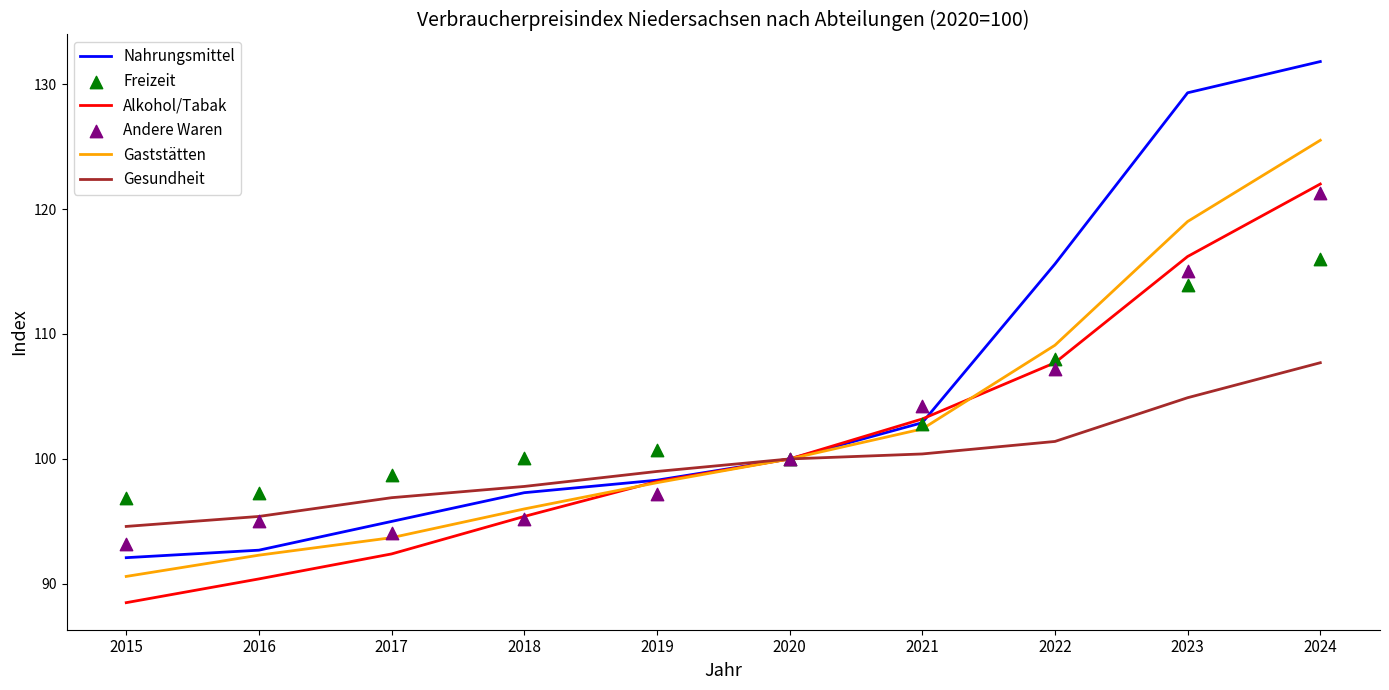

What is the total value across all series at 2024?

724.3